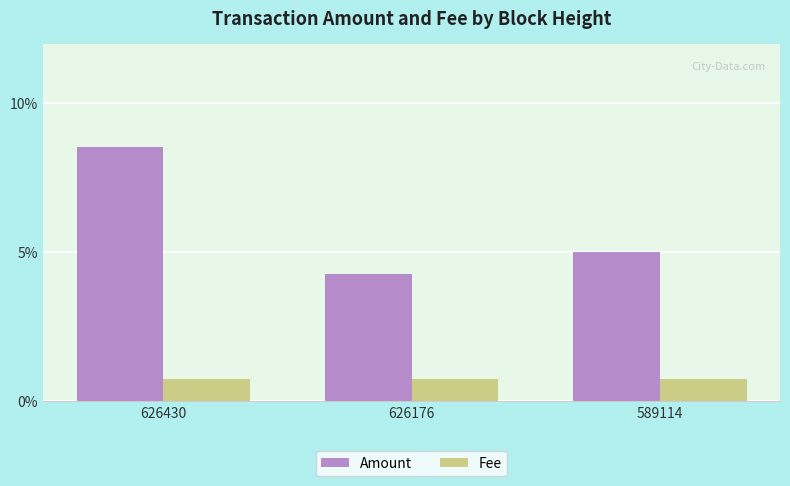

Rank the series by their maximum value, from lowest to highest.

Fee, Amount